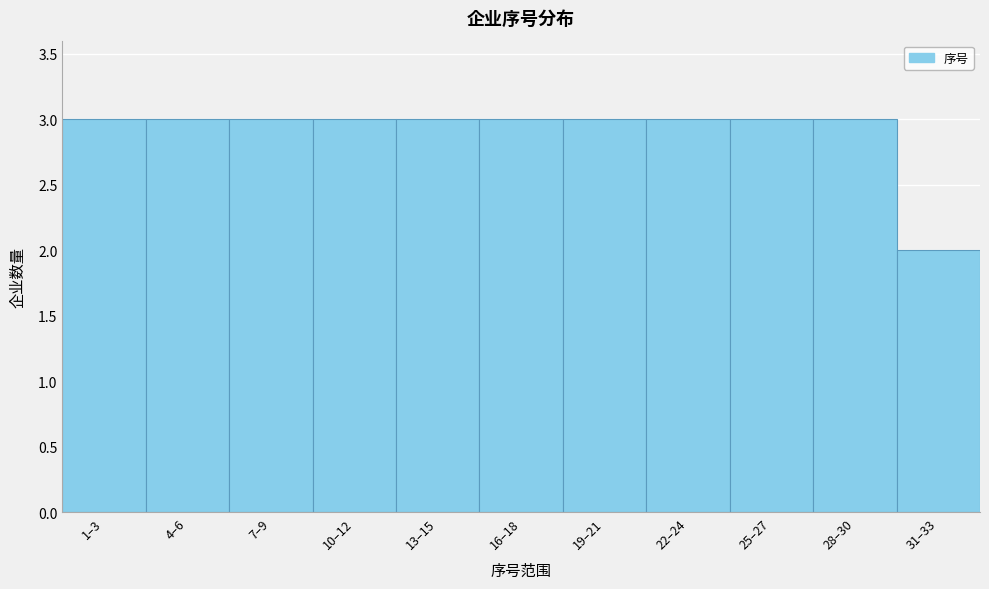

Reading left to right, what are all the values shown in this chart?

3	3	3	3	3	3	3	3	3	3	2